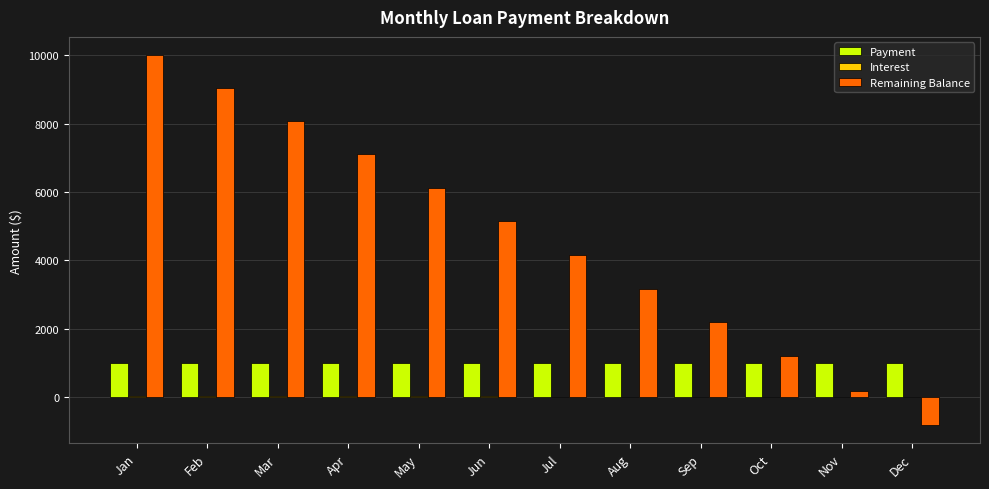

Are the bars grouped side by side (vs. stacked)?

Yes